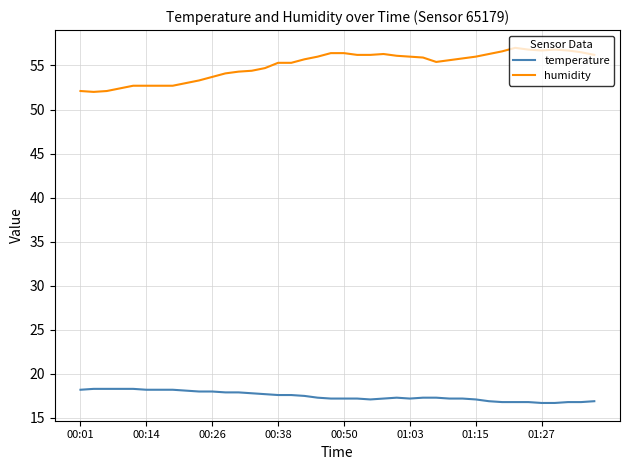

True or false: humidity and temperature intersect in this chart.

False